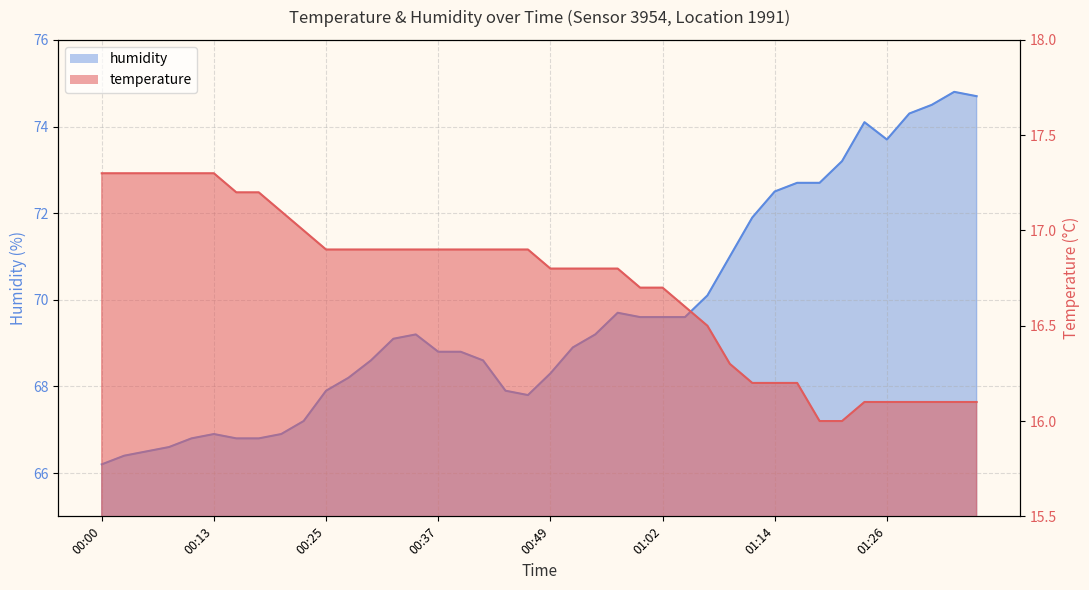

The value of humidity at 01:29 is 74.3. True or false?

True